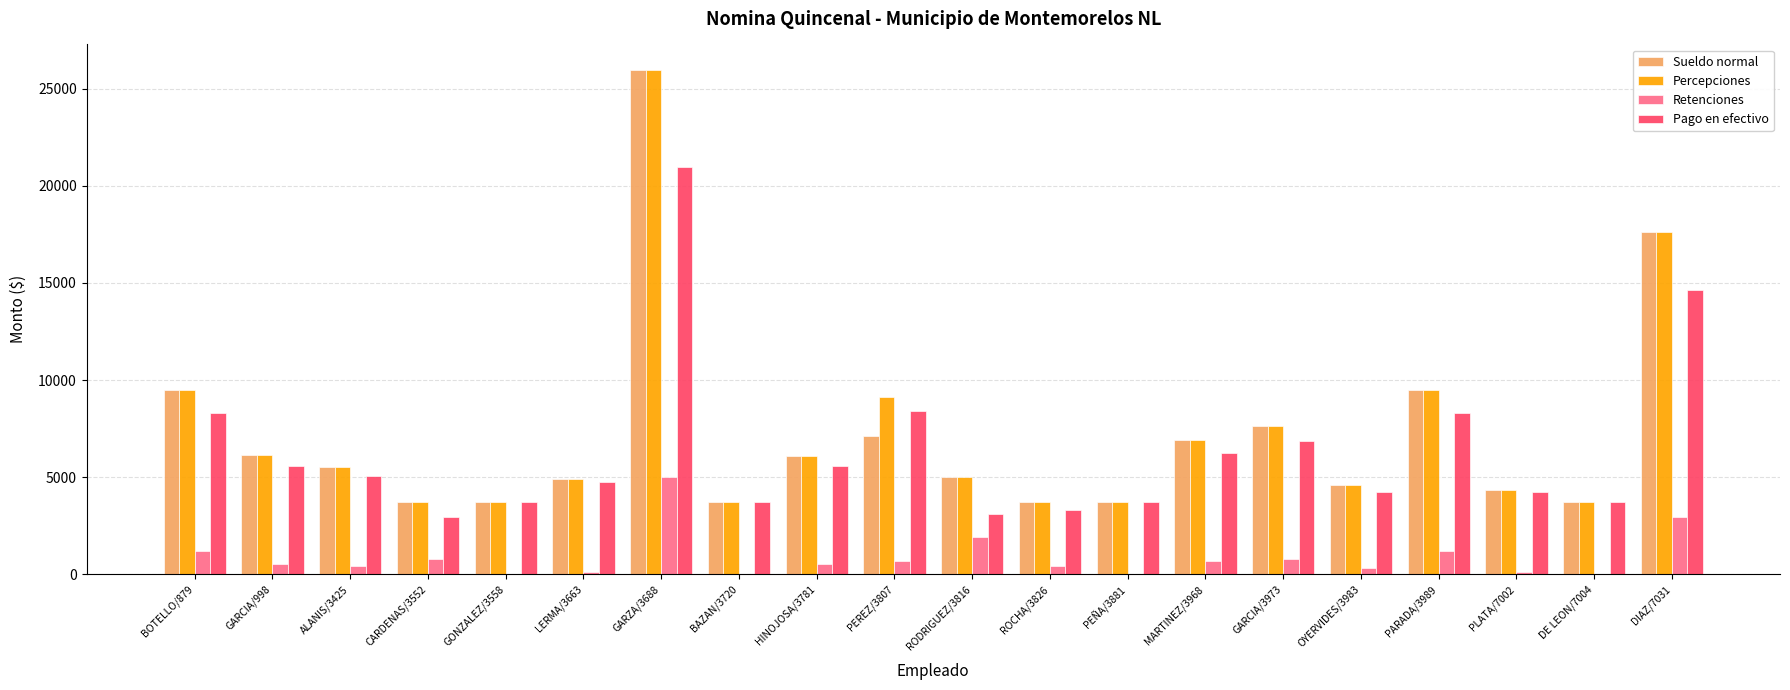

What are all the series names shown in the legend?

Sueldo normal, Percepciones, Retenciones, Pago en efectivo